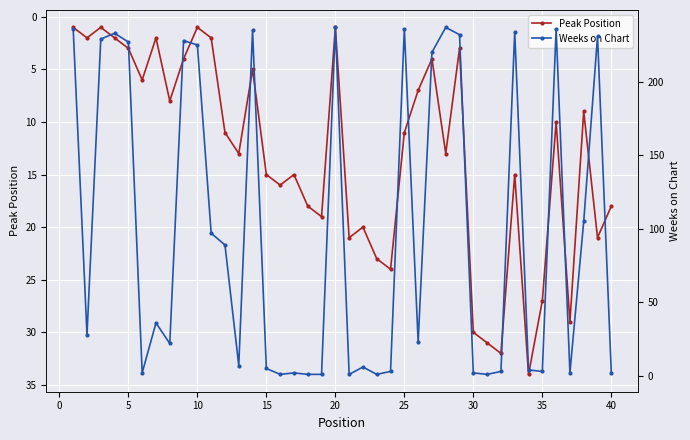

True or false: Weeks on Chart and Peak Position intersect in this chart.

True